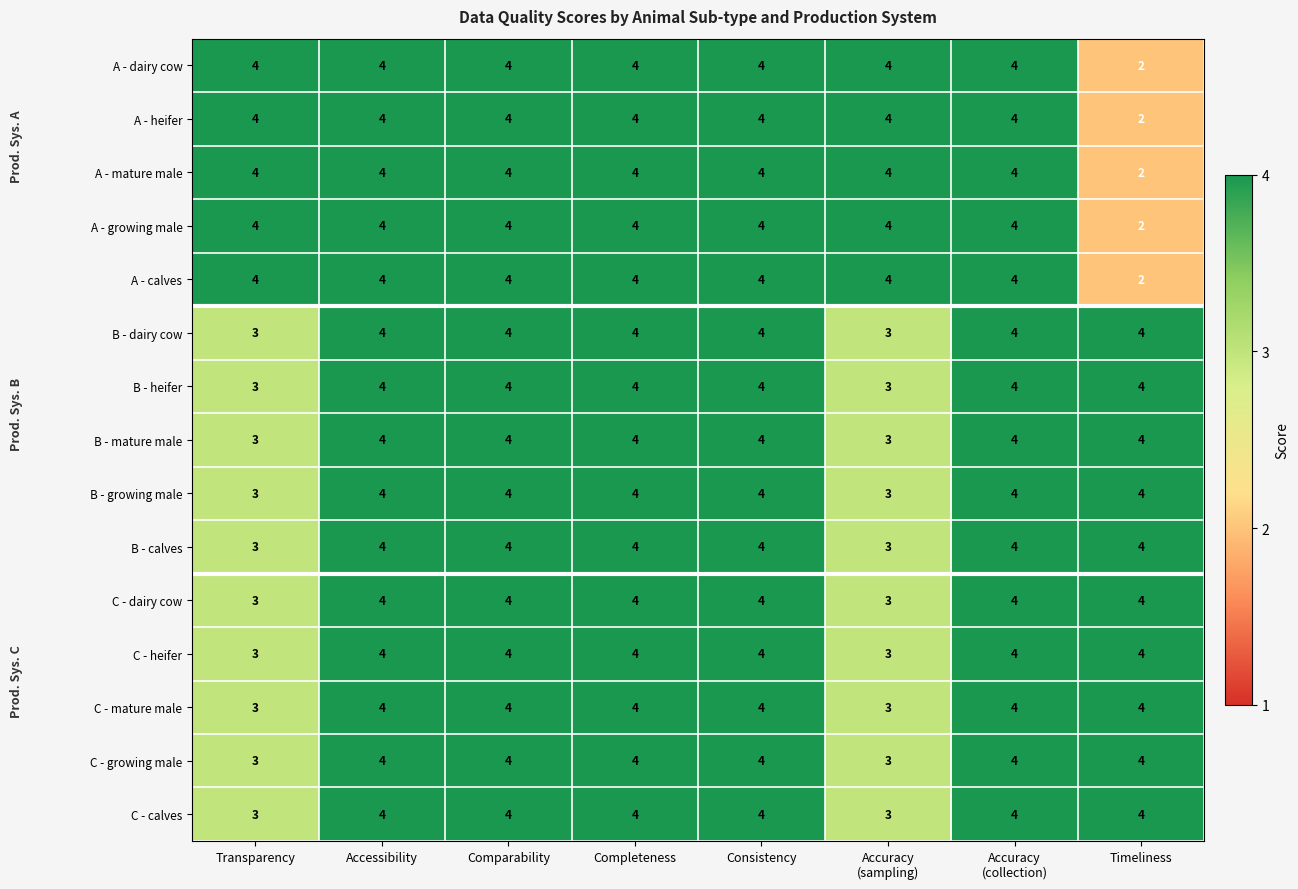

At how many categories does at least one series exceed 2?

8